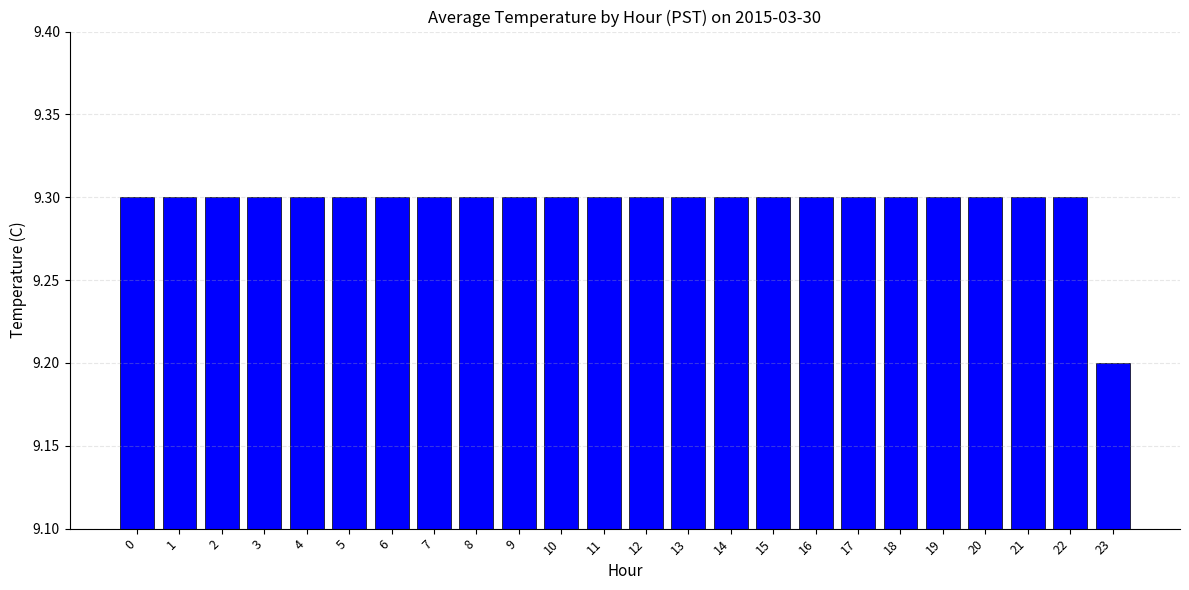

What is the ratio of the value at 5 to the value at 11?

1.0